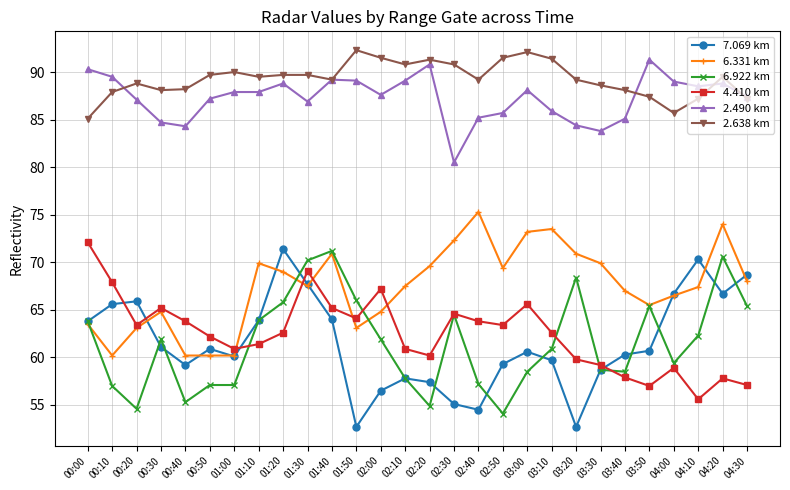

True or false: 2.638 km and 7.069 km intersect in this chart.

False